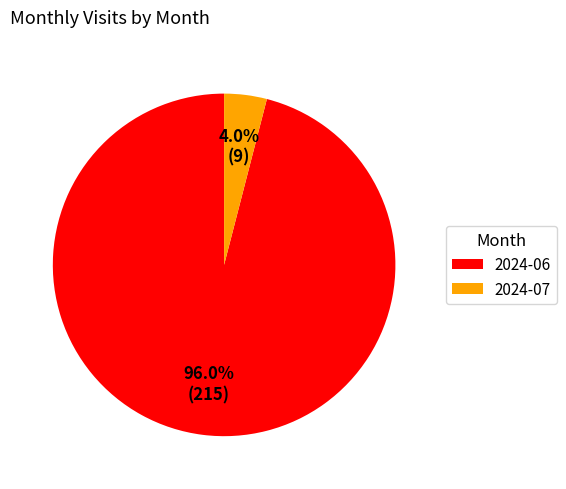

What portion of the pie excludes 2024-07?

96.0%